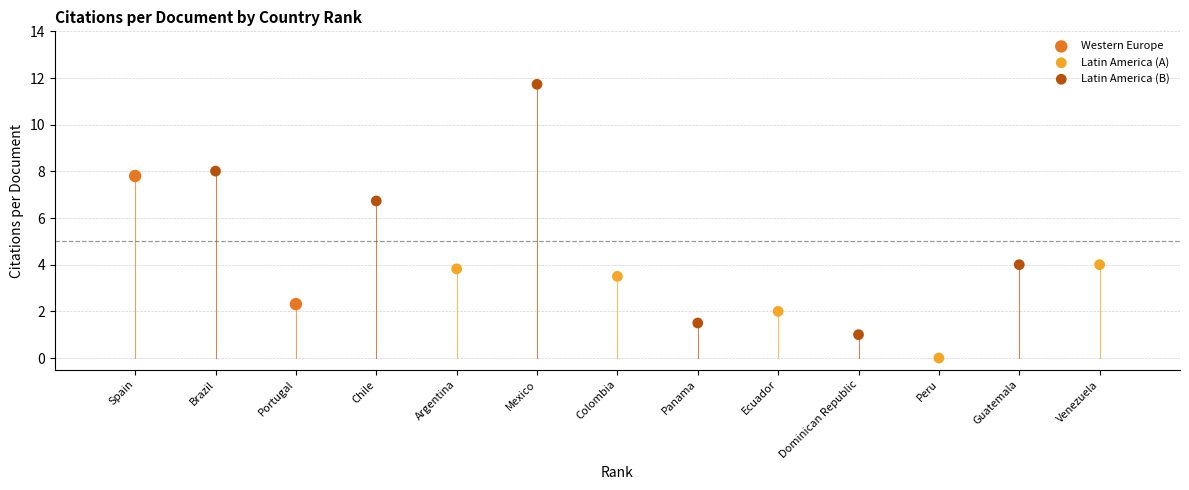

What are all the series names shown in the legend?

Western Europe, Latin America (A), Latin America (B)